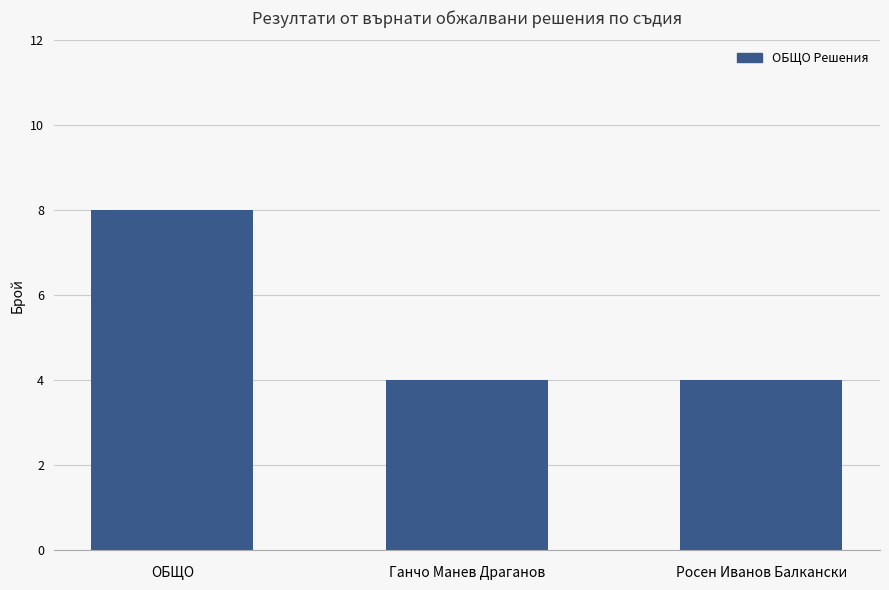

What is the label of the 3rd bar from the left?

Росен Иванов Балкански